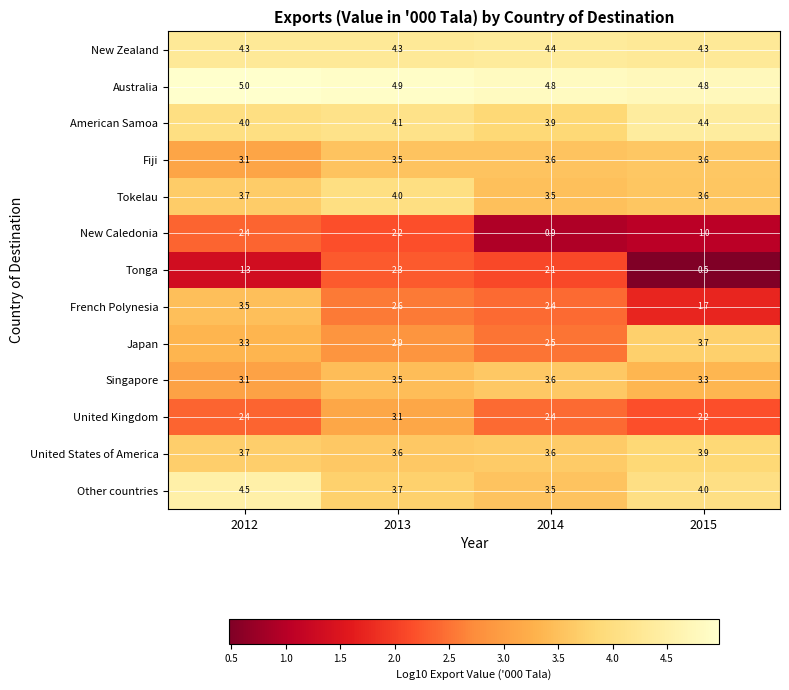

Which series changed the most between 2012 and 2013?

Tonga